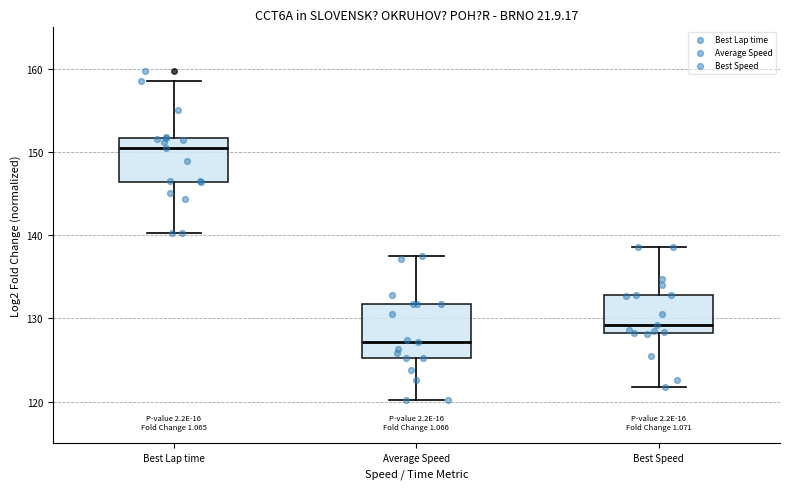

Which box is the tallest, from its lower edge to its upper edge?

Average Speed